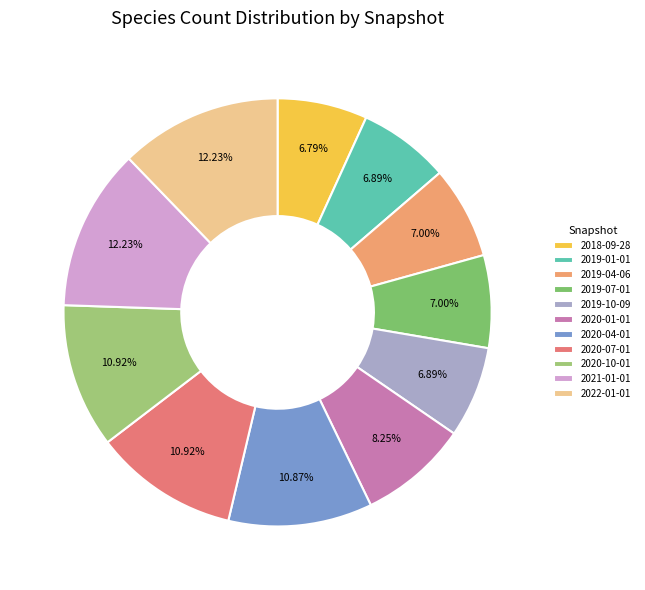

How many slices are in this pie chart?

11